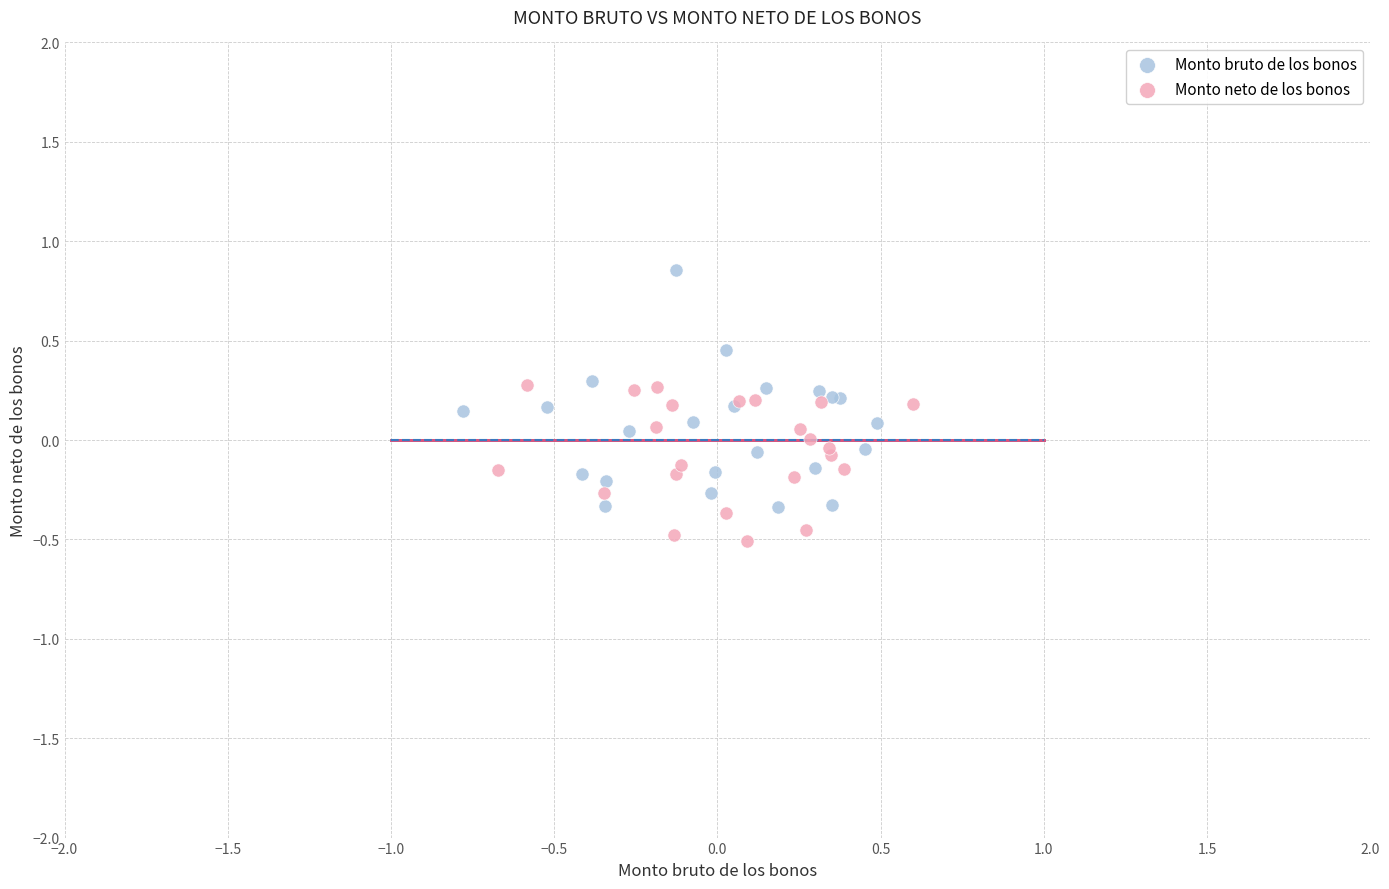

Which series reaches the minimum Y coordinate?

Monto neto de los bonos